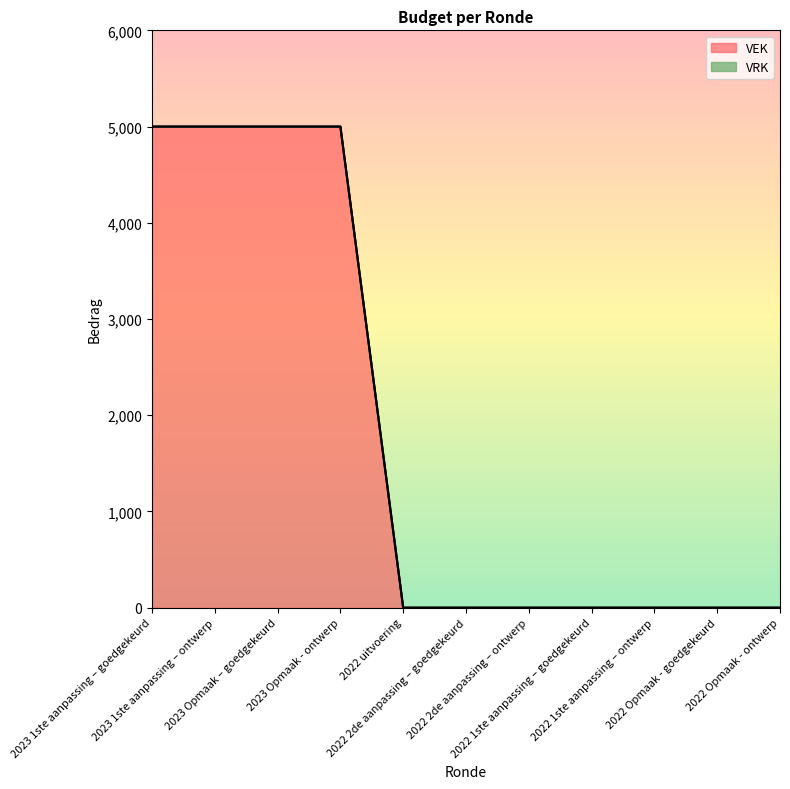

What is the label of the 1st point from the left?

2023 1ste aanpassing – goedgekeurd